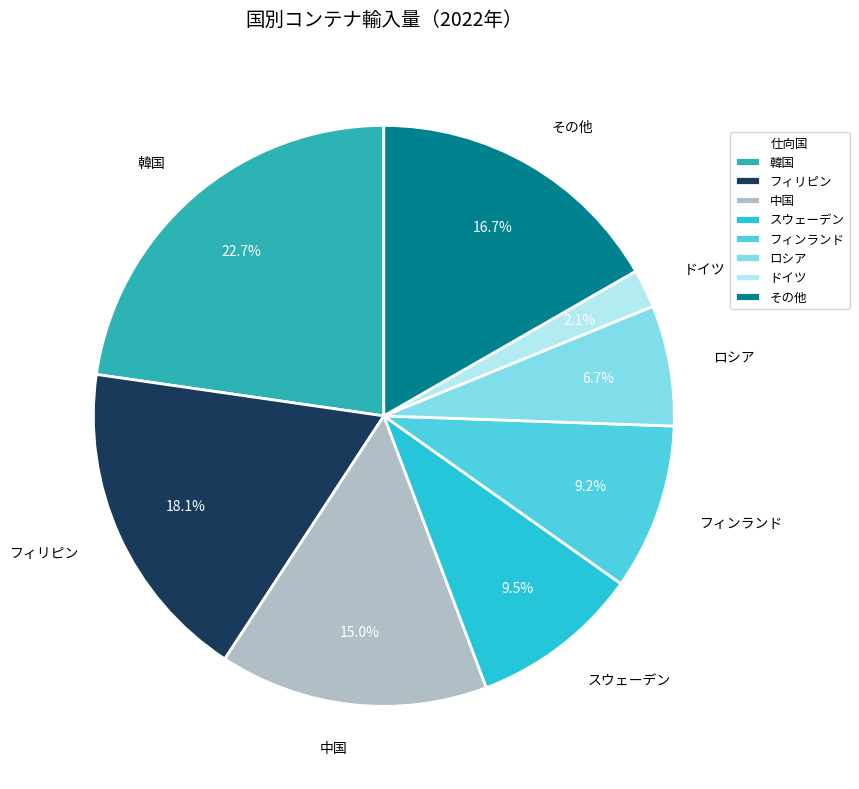

True or false: 中国 accounts for 26% of the total.

False